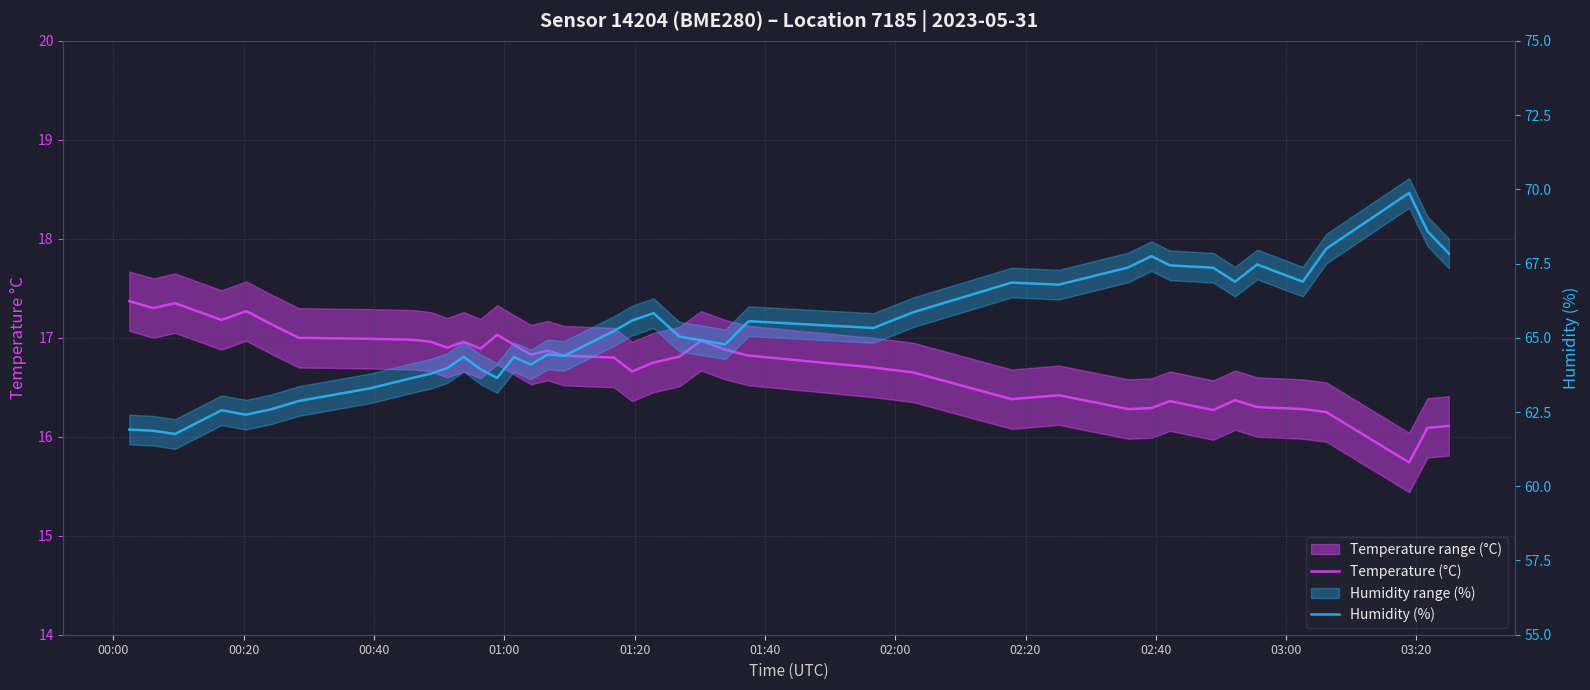

In Temperature (°C), how many points are lower than both neighbors (excluding endpoints)?

10